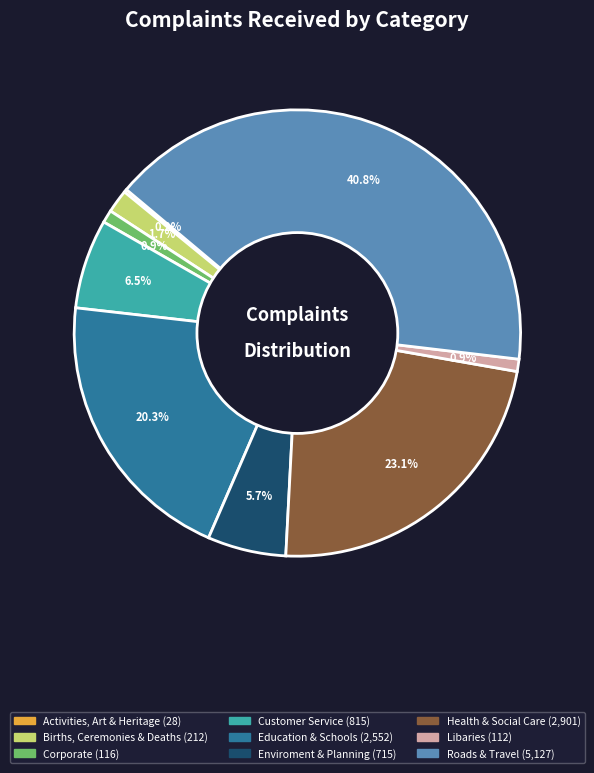

Between Customer Service and Roads & Travel, which is larger?

Roads & Travel